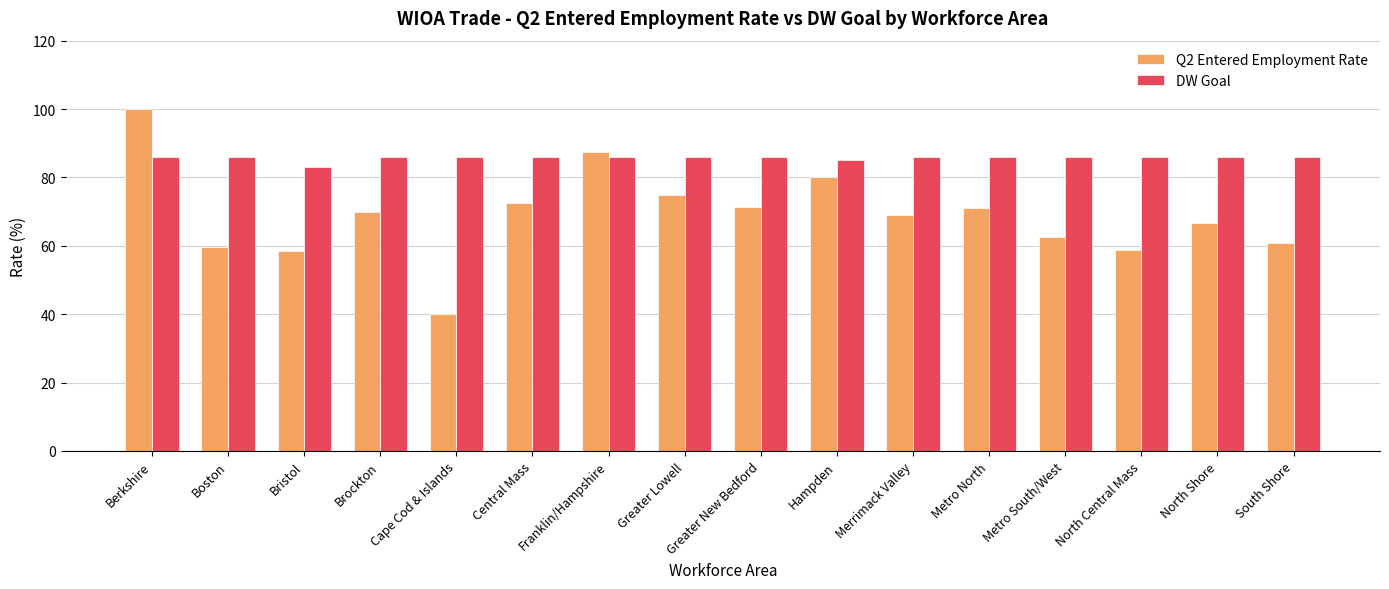

What is the spread (max minus min) of values at Hampden?

5.0